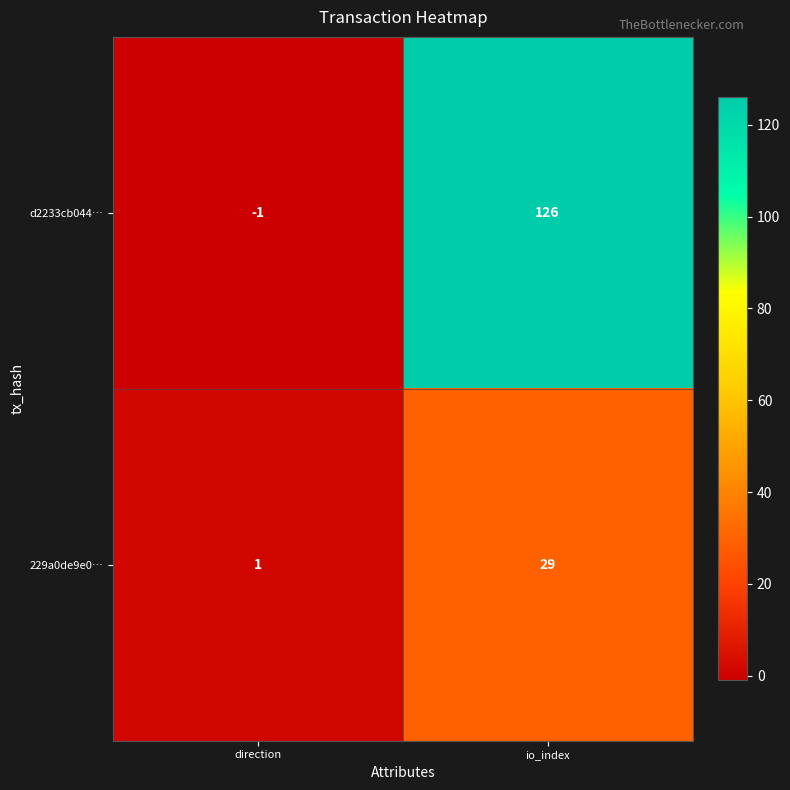

Which series has the widest spread of values?

d2233cb044…